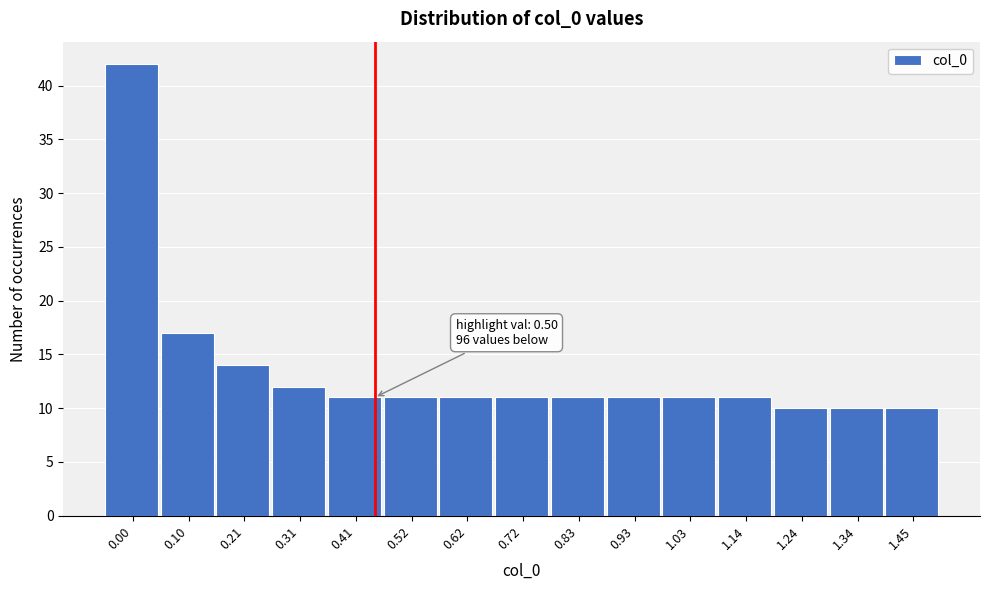

Reading left to right, list all the values displayed in this chart.

42	17	14	12	11	11	11	11	11	11	11	11	10	10	10